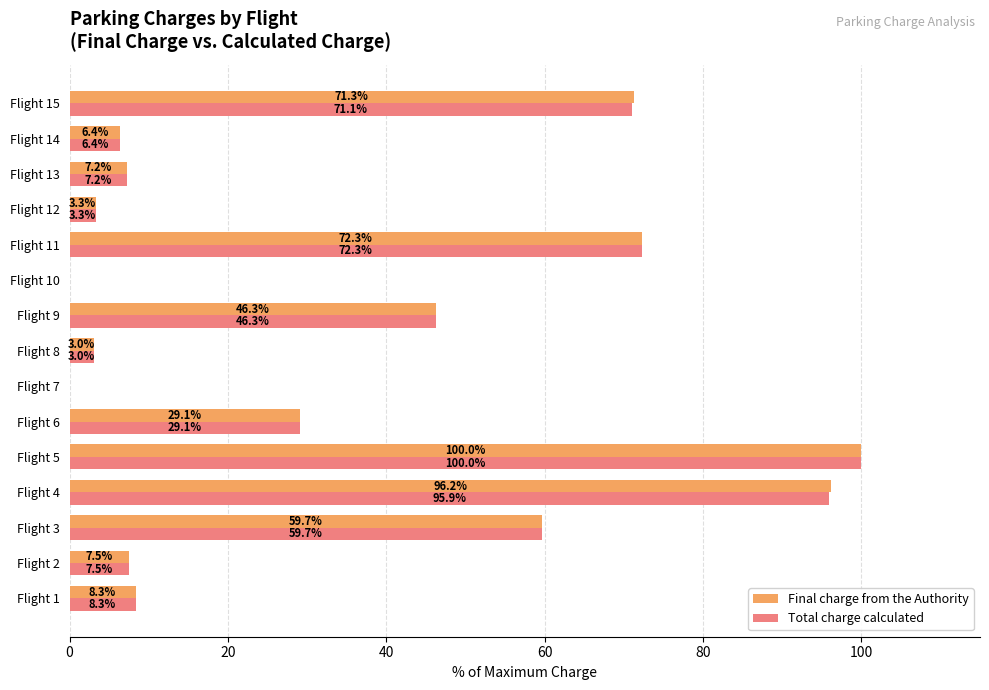

Read the Final charge from the Authority value at Flight 15.

71.3